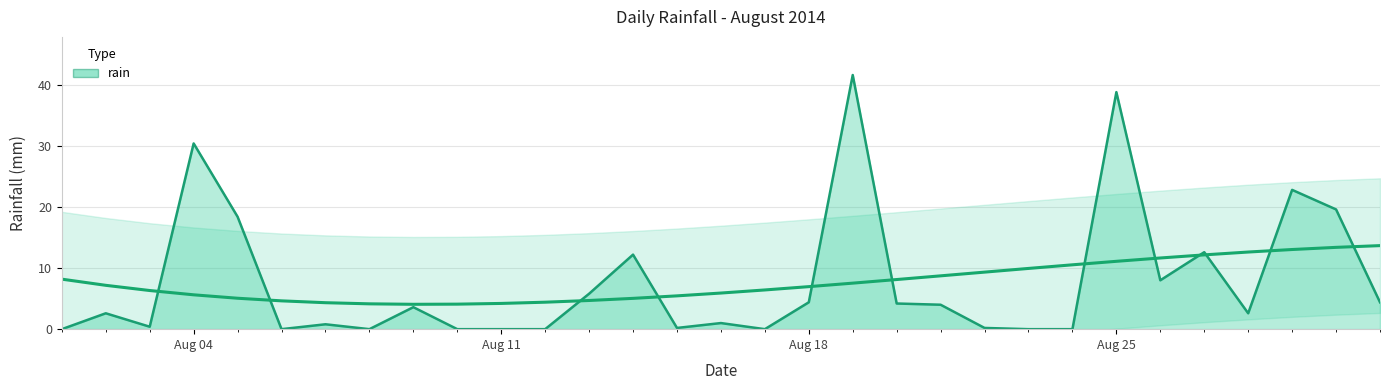

Which label corresponds to the smallest value in the chart?

2014-08-01